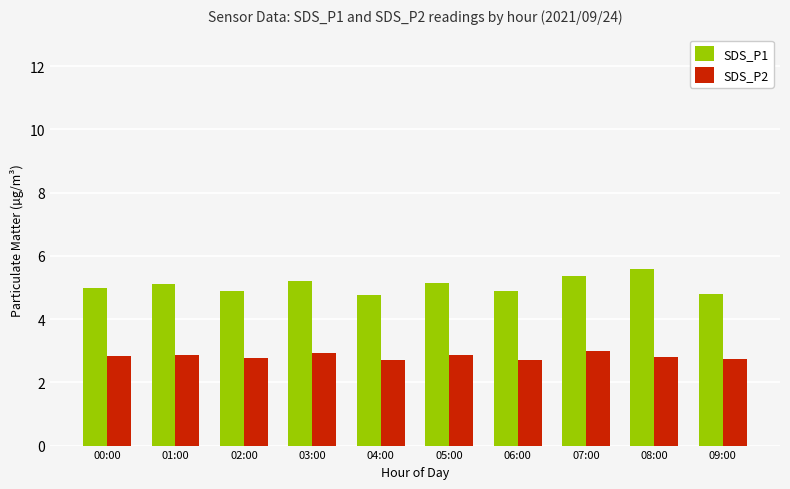

Is the value of SDS_P2 at 02:00 greater than the value of SDS_P1 at 02:00?

No